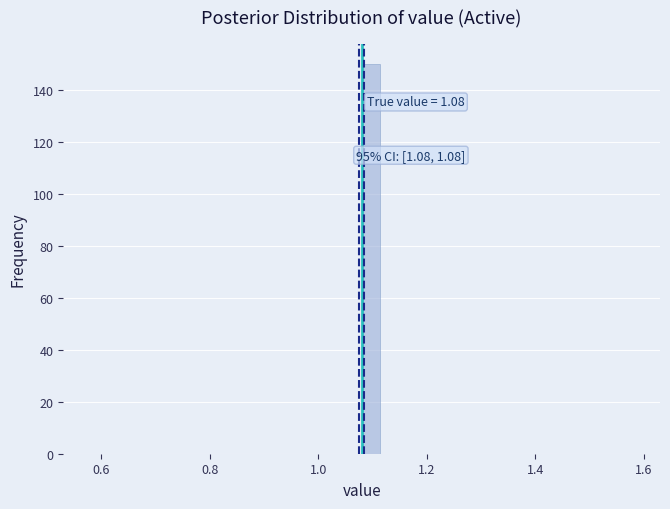

Around what value on the x-axis is the tallest bar? Give the approximate position of its centre, as read against the axis.

1.10